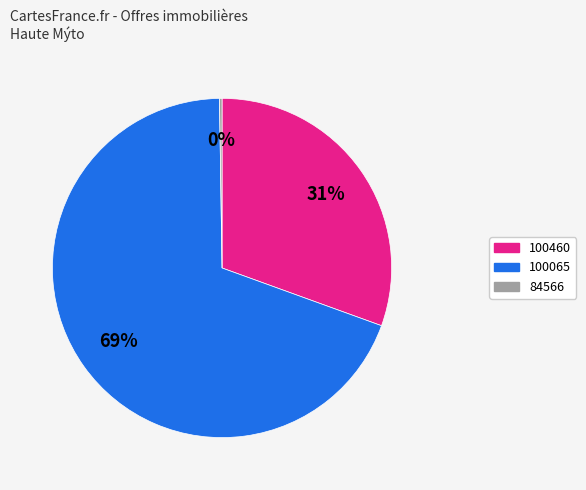

What percentage is the 100065 slice, to the nearest percent?

69%